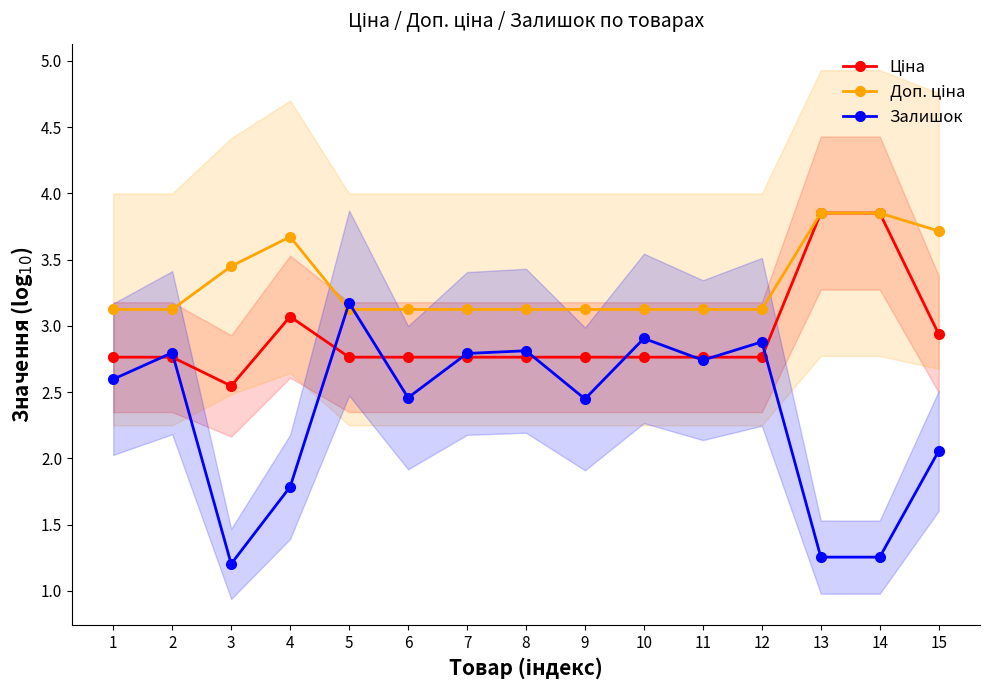

What is the difference between the highest and lowest values at 12?

0.4